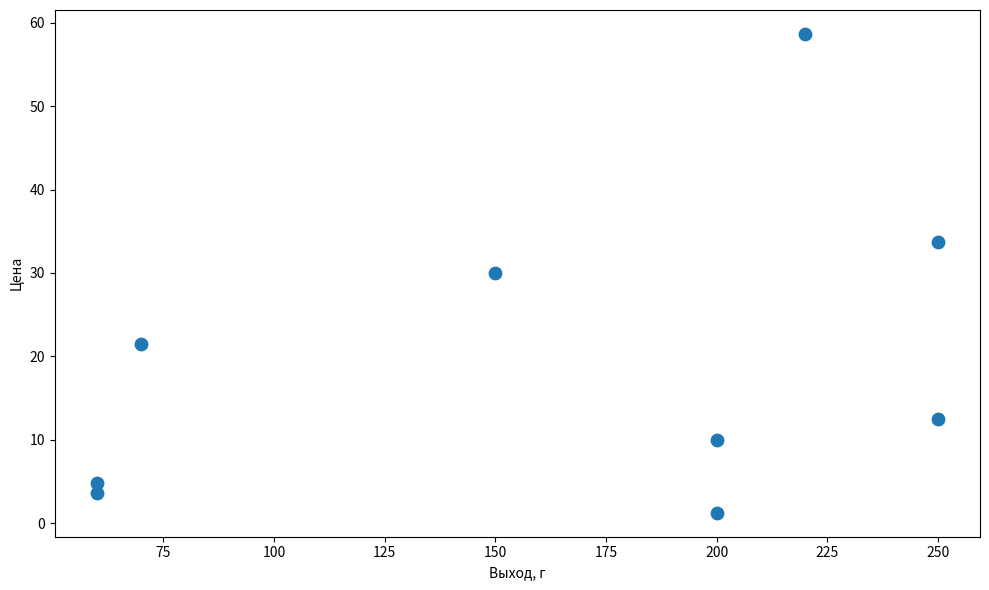

What Y value in the scatter plot is closest to 29?

30.0